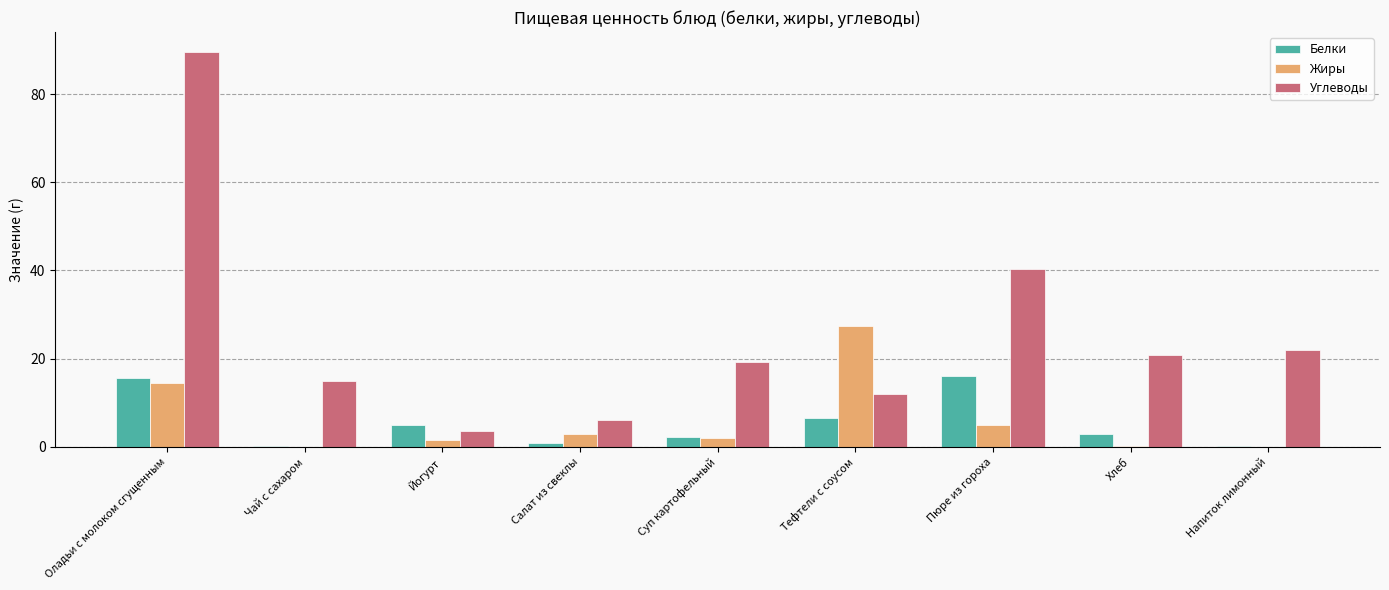

What is the sum of all Белки values?

50.0